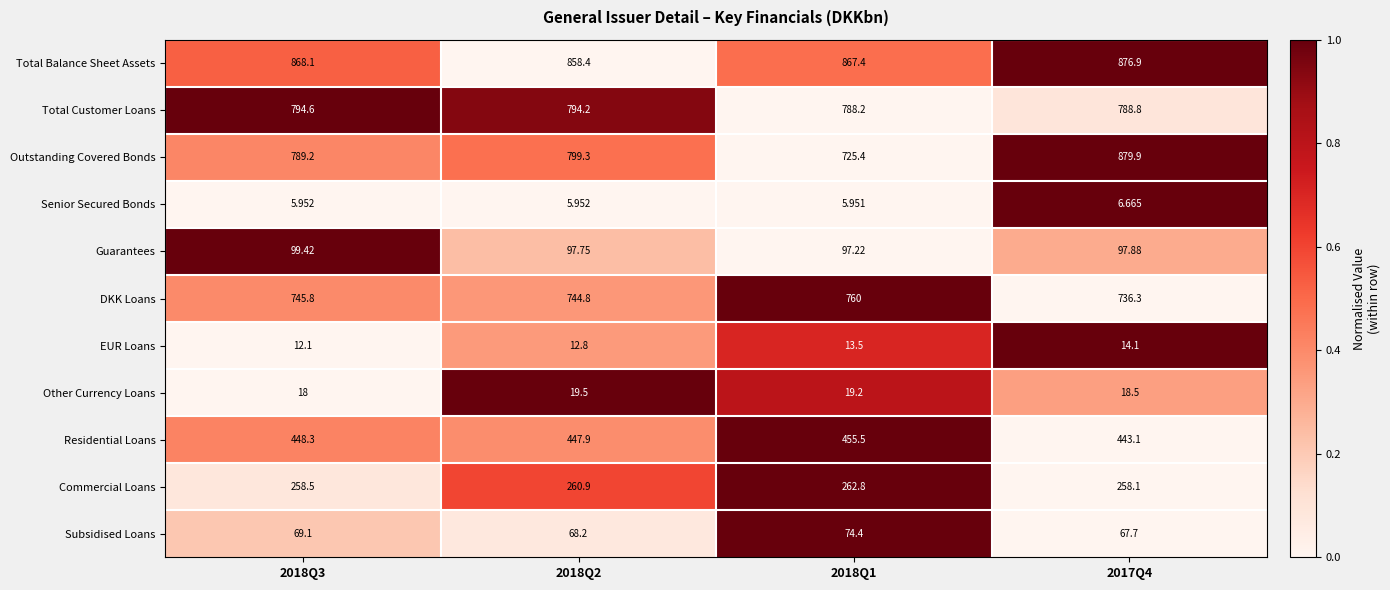

Between 2018Q3 and 2017Q4, which series saw the biggest shift?

Outstanding Covered Bonds